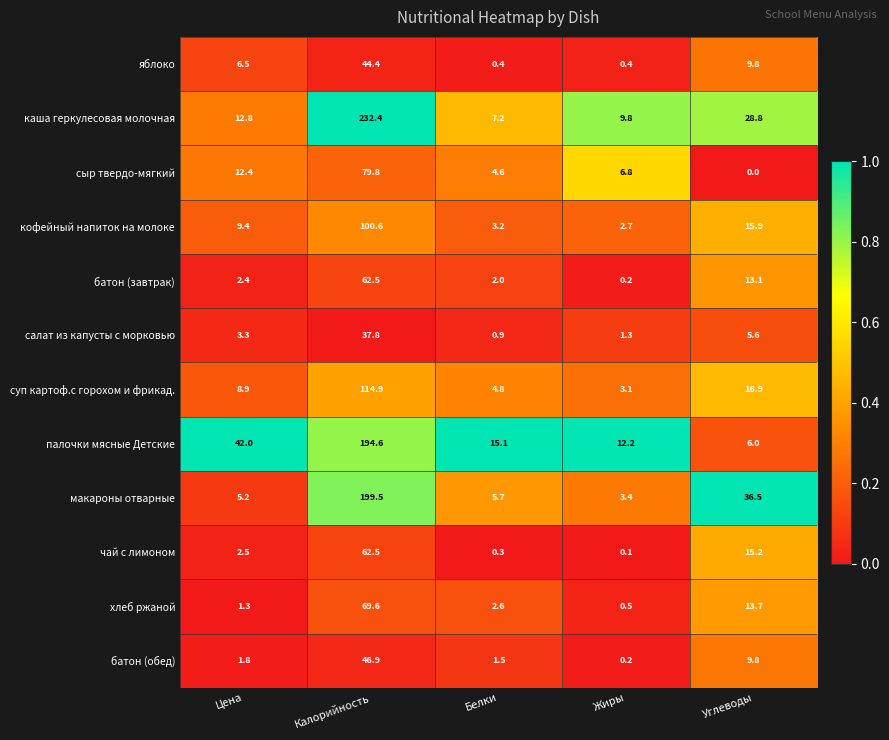

What is the difference between the maximum and second lowest values in the батон (завтрак) series?

60.5